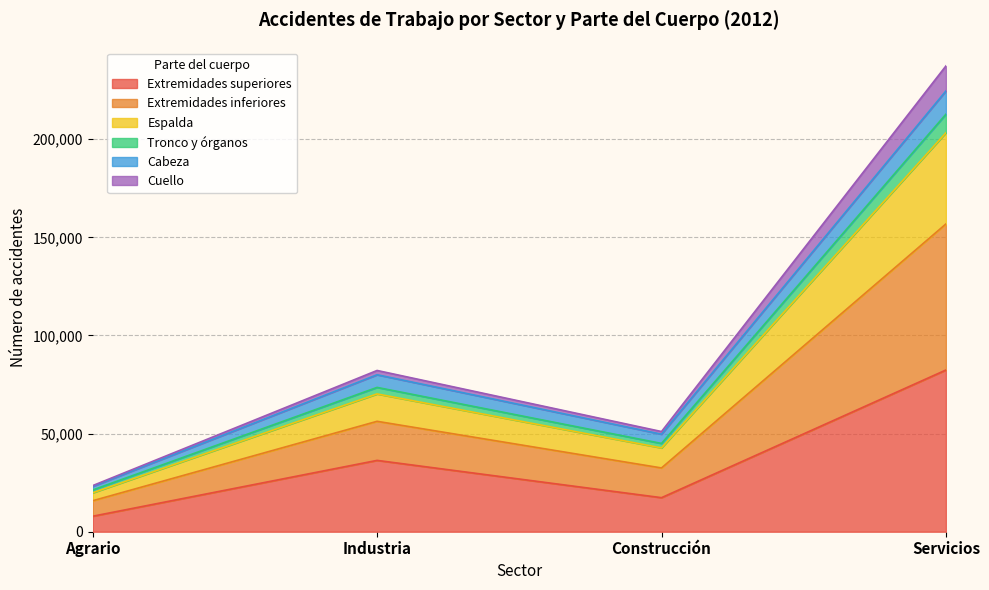

Rank the categories by Extremidades superiores value from highest to lowest.

Servicios, Industria, Construcción, Agrario